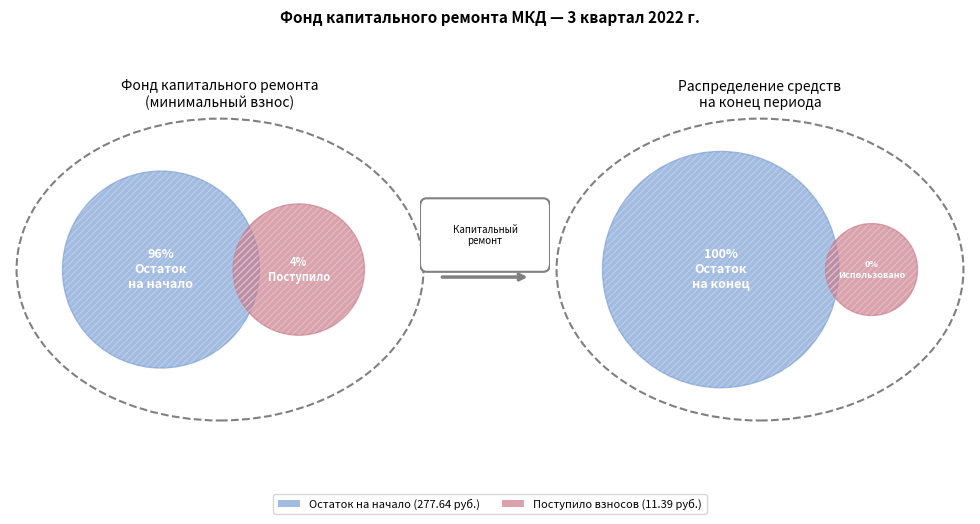

What is the difference between the highest and lowest values at Остаток на начало?

277.6